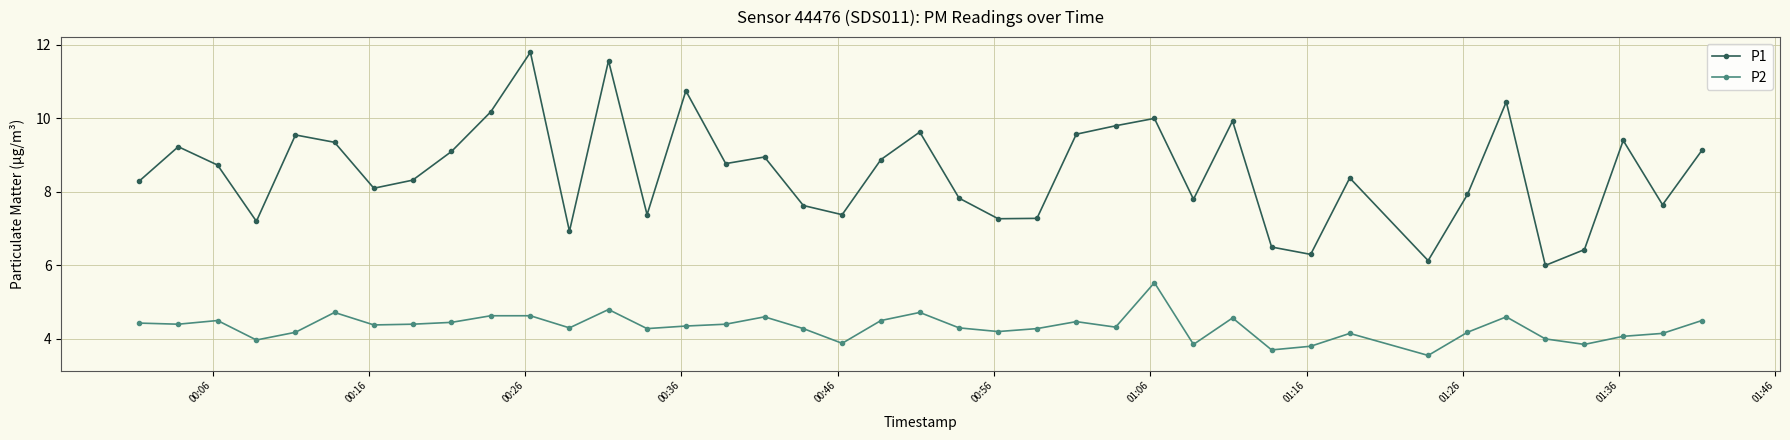

True or false: P1 and P2 intersect in this chart.

False